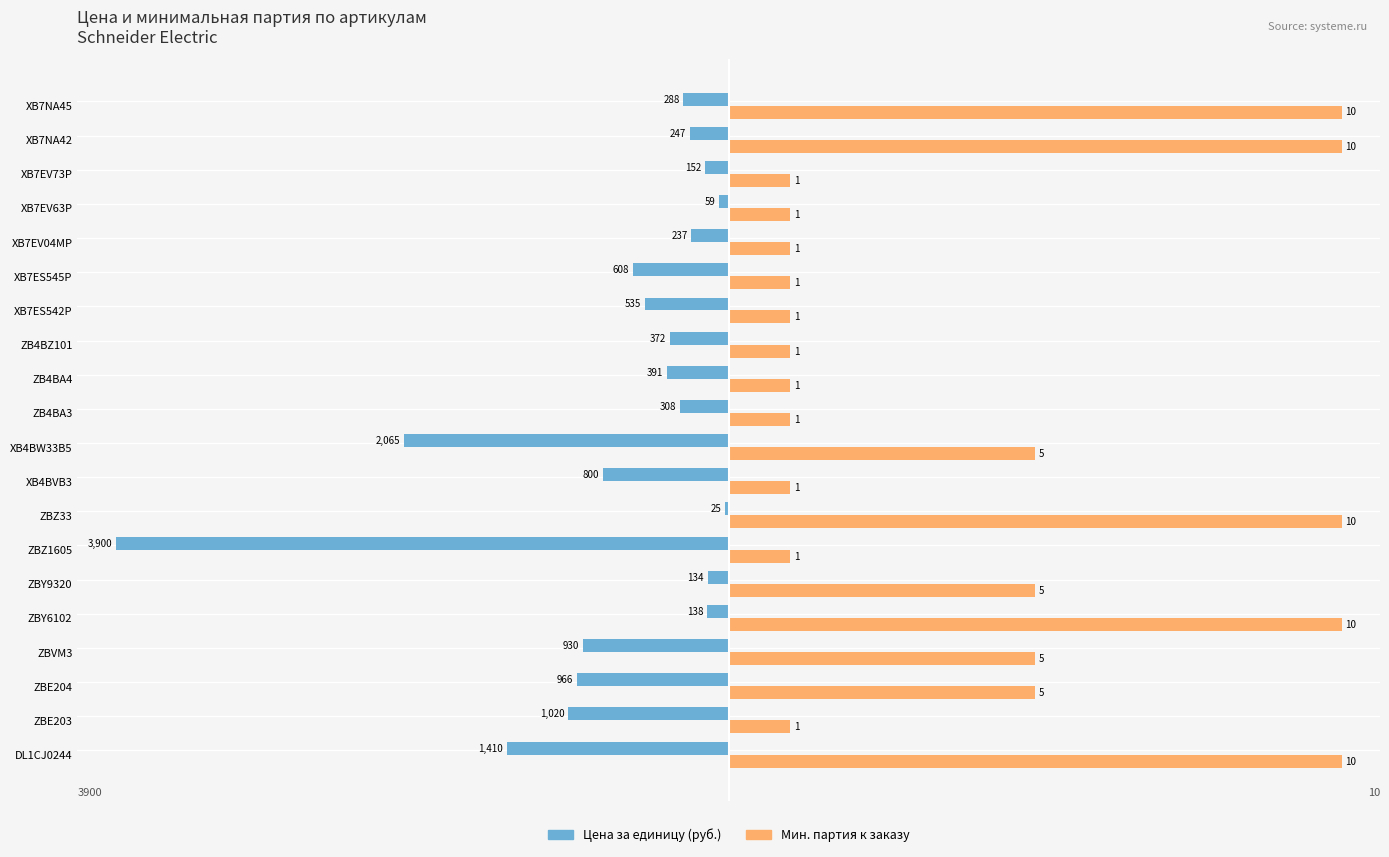

What are all the series names shown in the legend?

Цена за единицу (руб.), Мин. партия к заказу